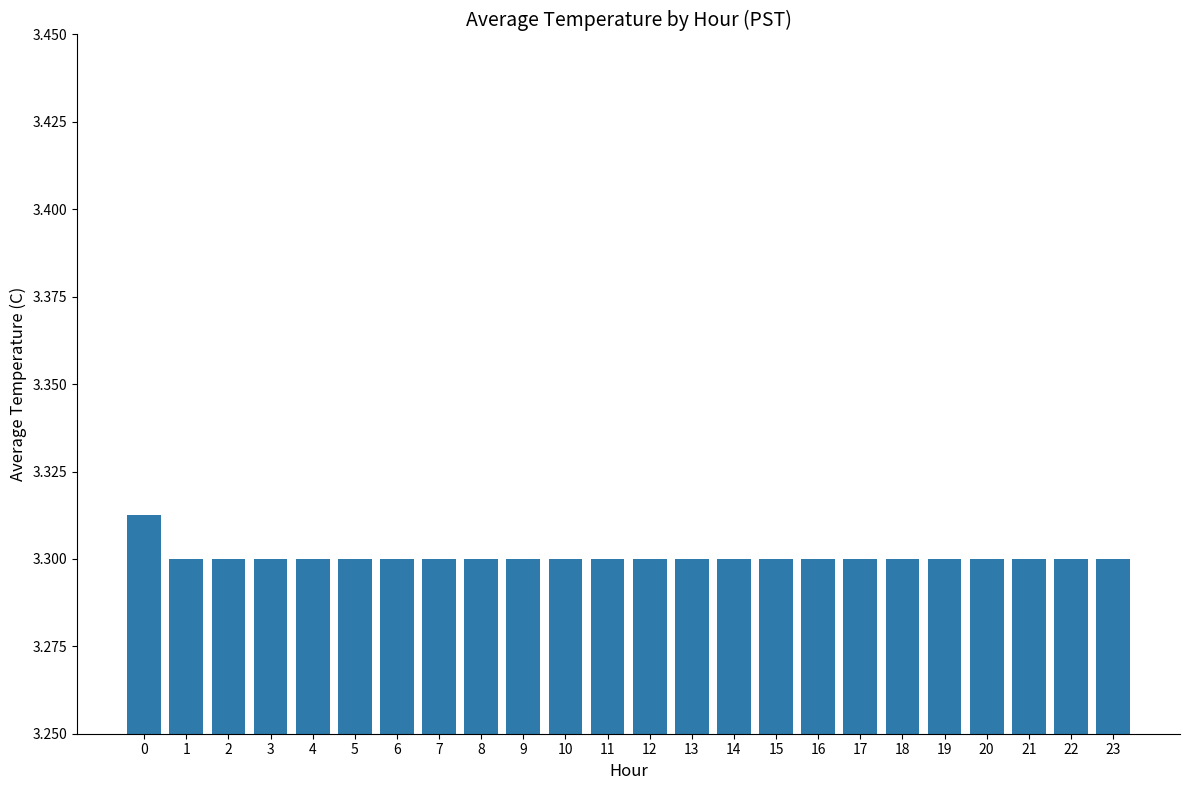

What is the ratio of the value at 1 to the value at 13?

1.0